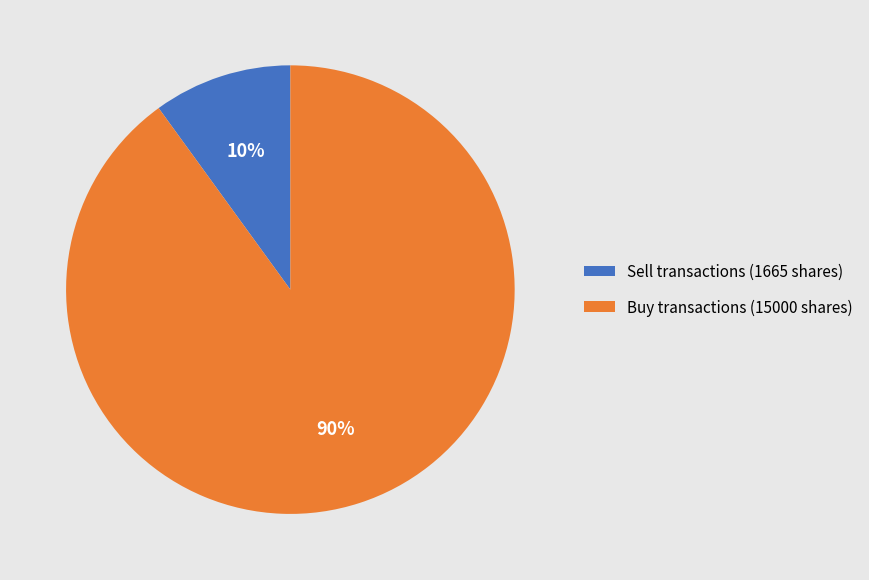

To the nearest percent, what is the difference between the largest and smallest slice percentages?

80%